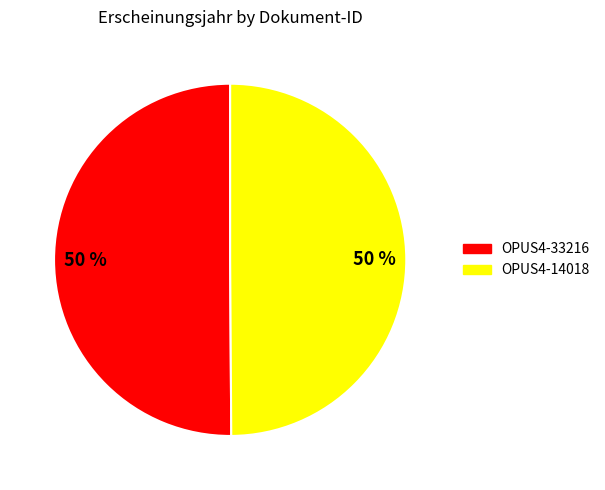

To the nearest percent, what is the average slice percentage?

50%